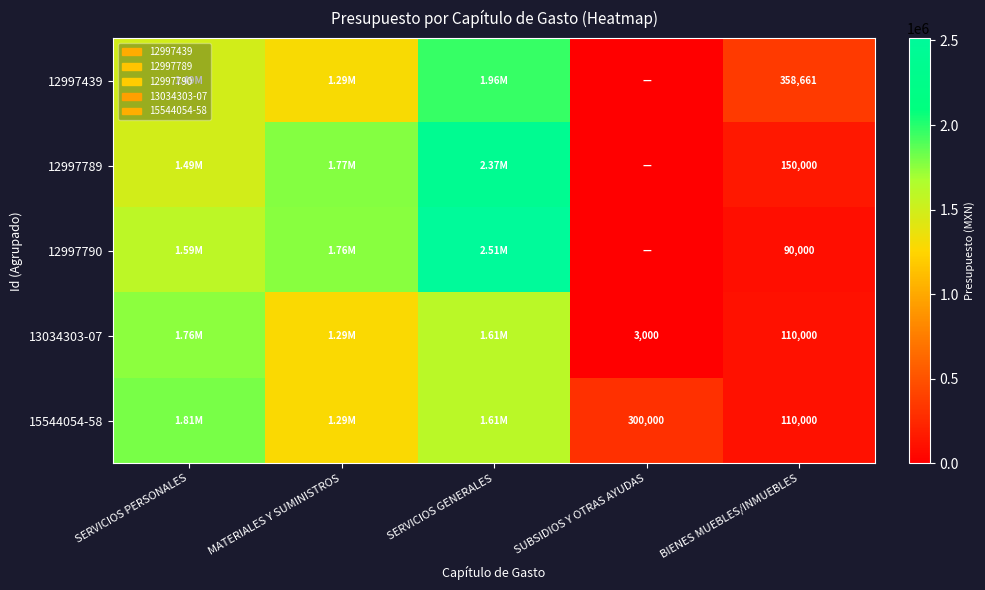

What is the difference between the highest and lowest values at MATERIALES Y SUMINISTROS?

489787.4